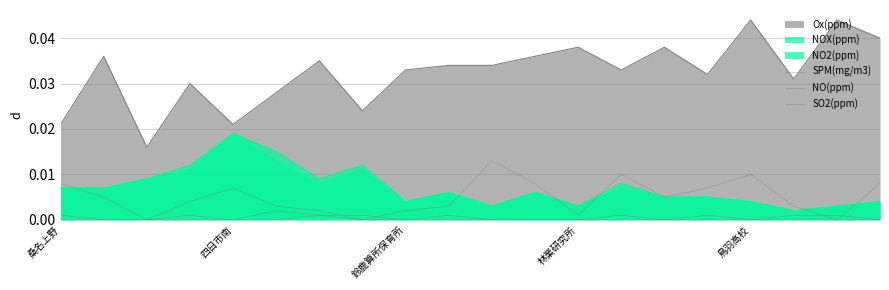

Does the chart display data point markers on the line(s)?

No